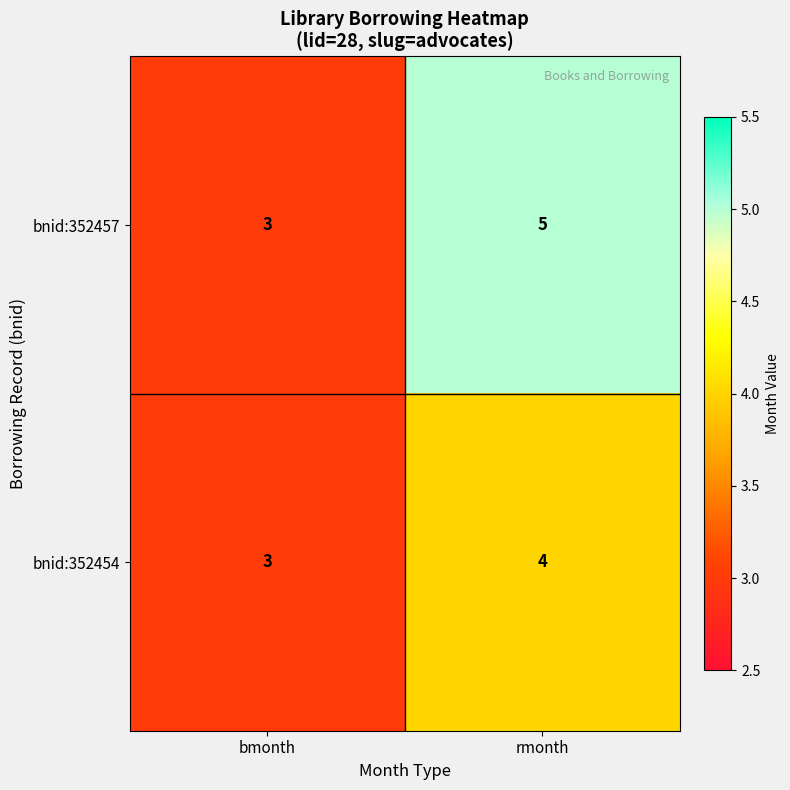

Reading left to right, extract all data points from this chart.

bnid:352457: 3	5
bnid:352454: 3	4